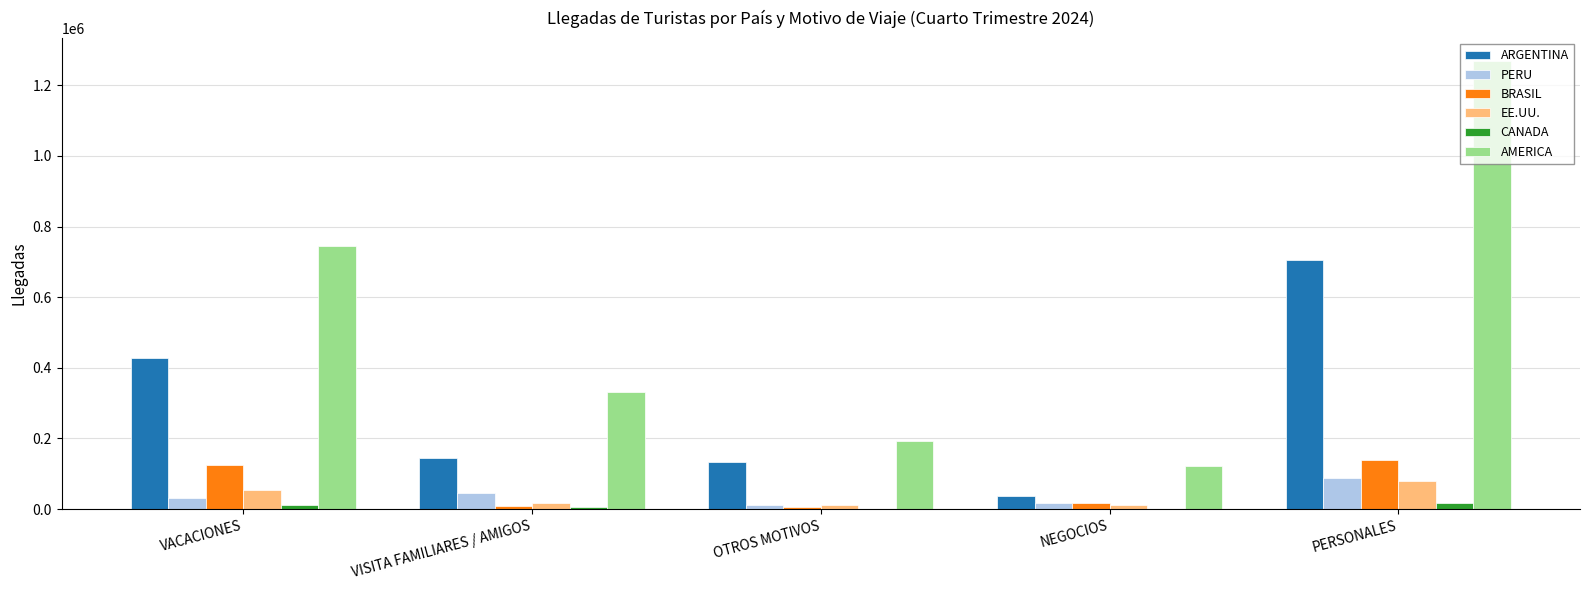

Where does the BRASIL series first go above 18602?

VACACIONES